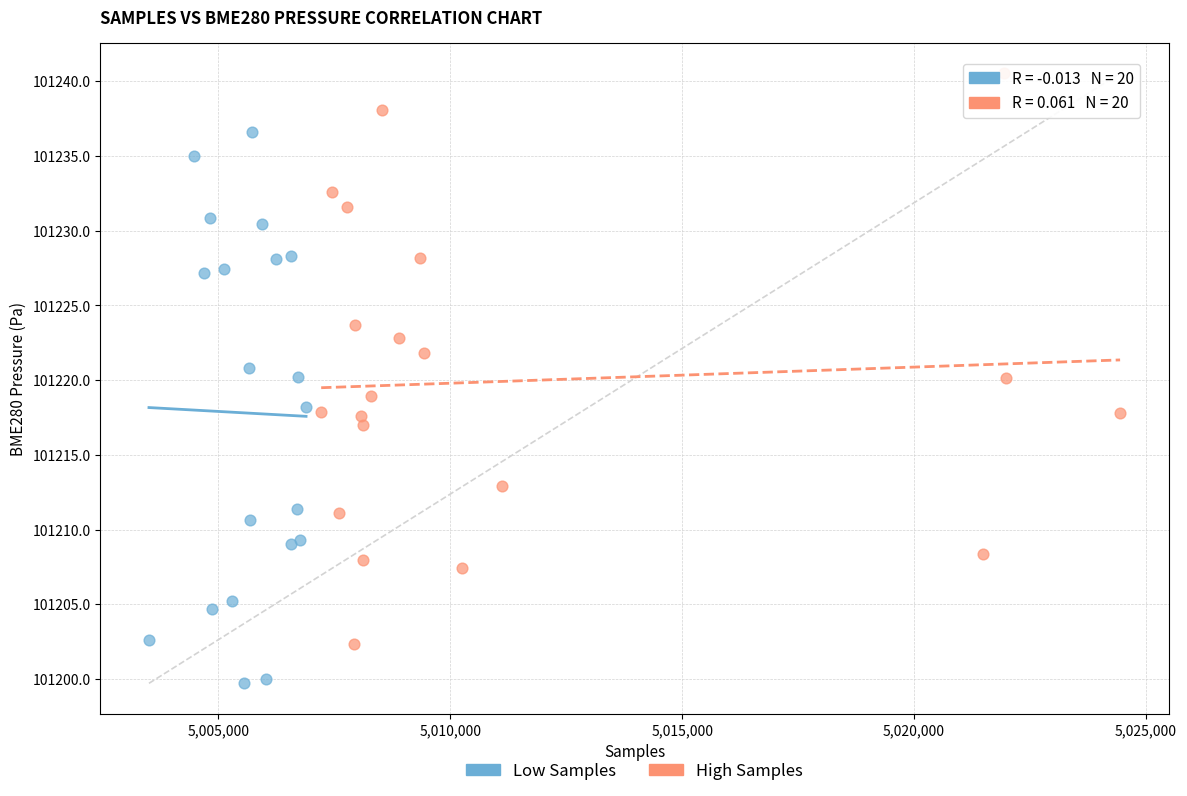

Which series reaches the maximum Y coordinate?

High Samples